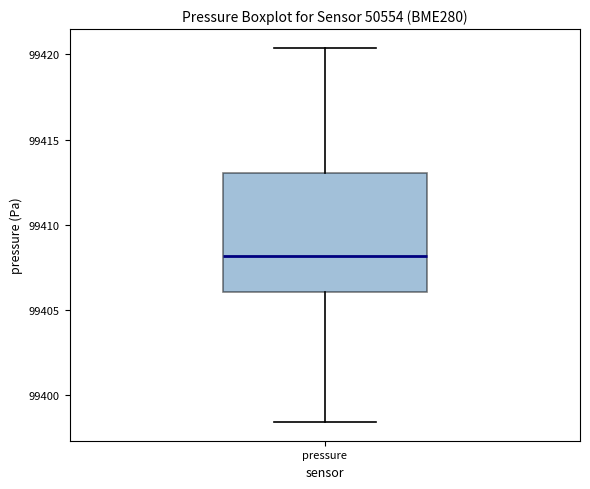

Transcribe this box plot: give where the median line is, the range the box spans, and where the two whiskers end, as read against the y-axis. The values are not printed on the chart, so give them approximately, as read against the axis.

median 99408.0, box 99406.0 to 99413.0, whiskers 99398.5 to 99420.5